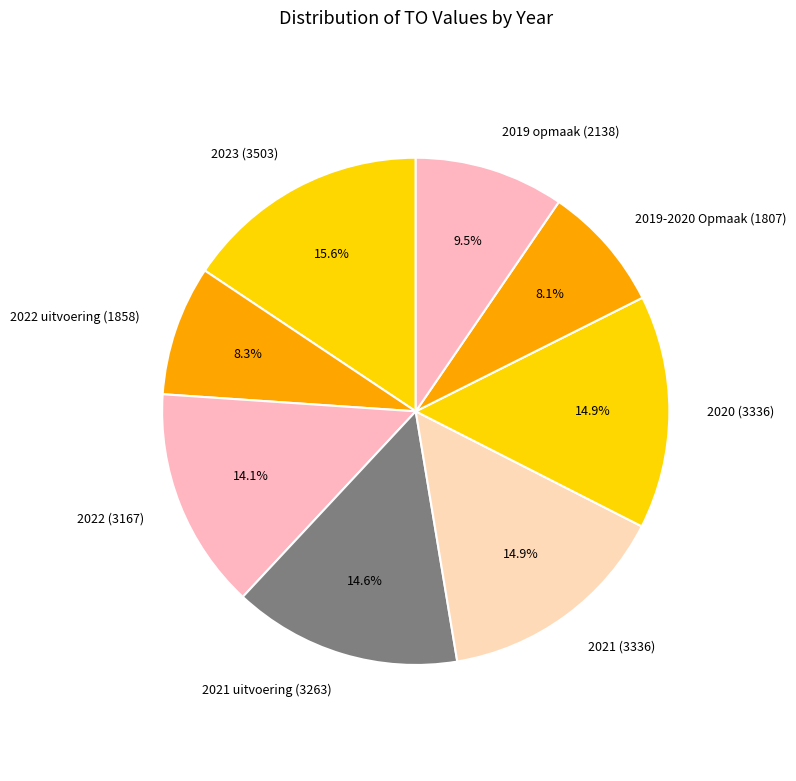

Does 2020 (3336) account for over 50% of the chart?

No